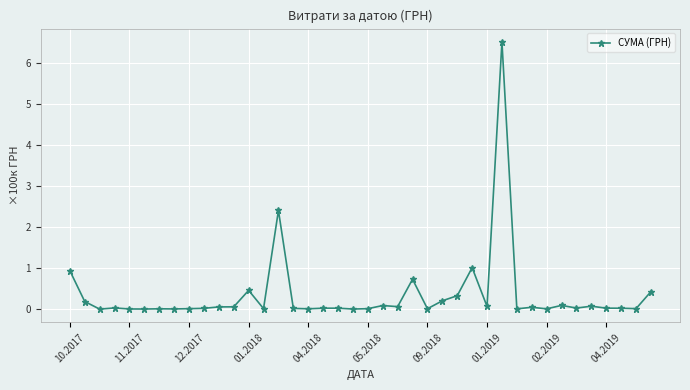

What is the maximum value shown in the chart?

6.5